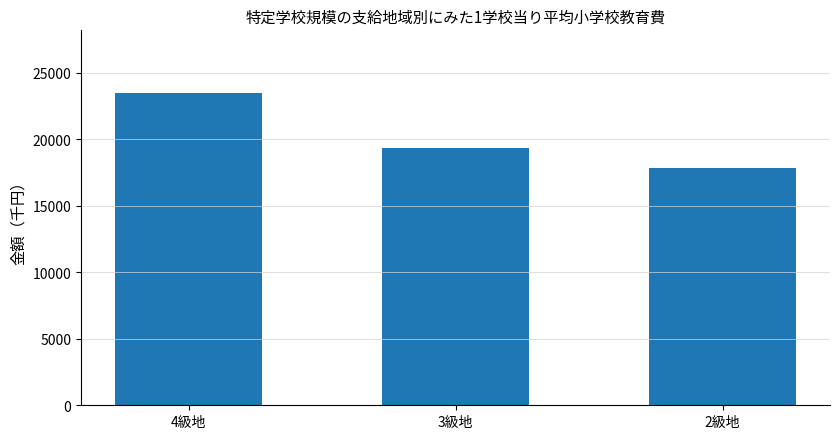

Reading left to right, list all the values displayed in this chart.

4級地=23493	3級地=19350	2級地=17835